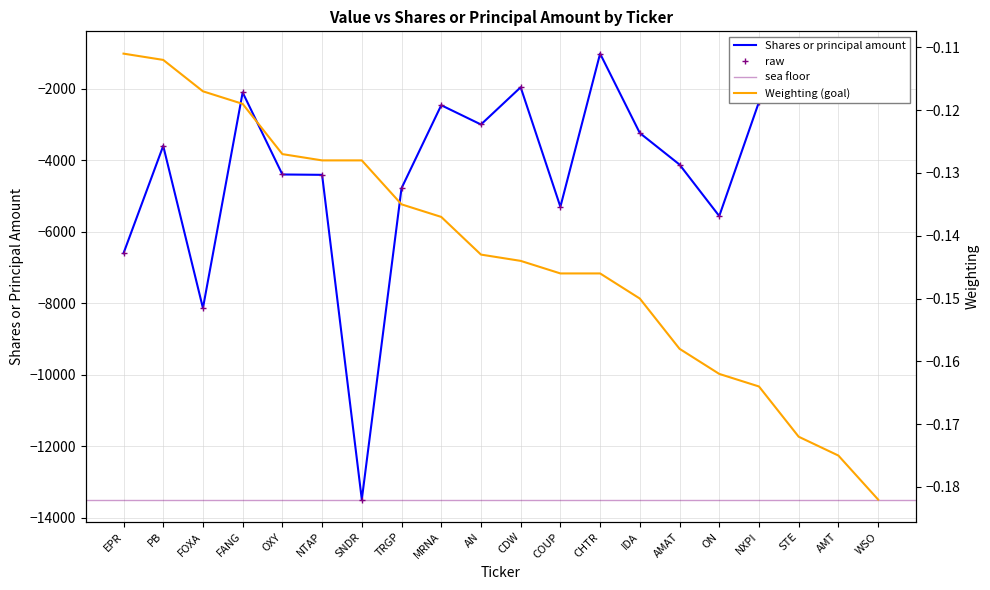

Where is Shares or principal amount nearest to the value -7259?

EPR